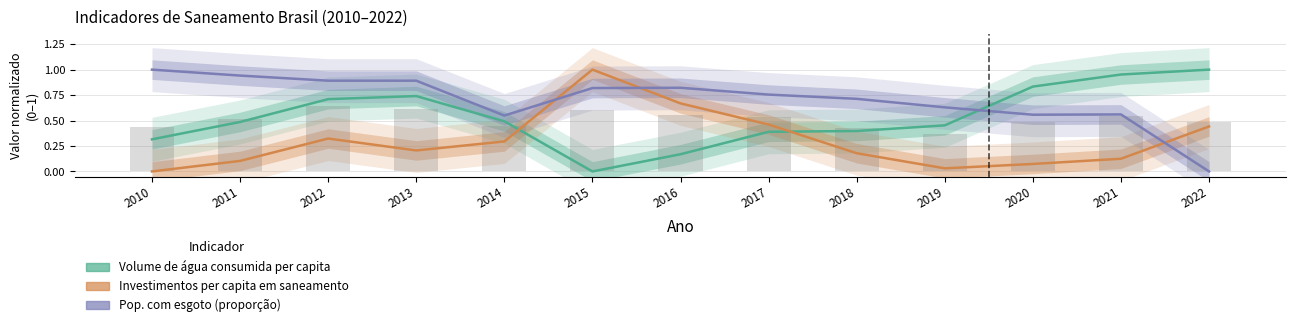

The Volume de água consumida per capita (L/hab/dia) series shows 1.3 at 2022. True or false?

False